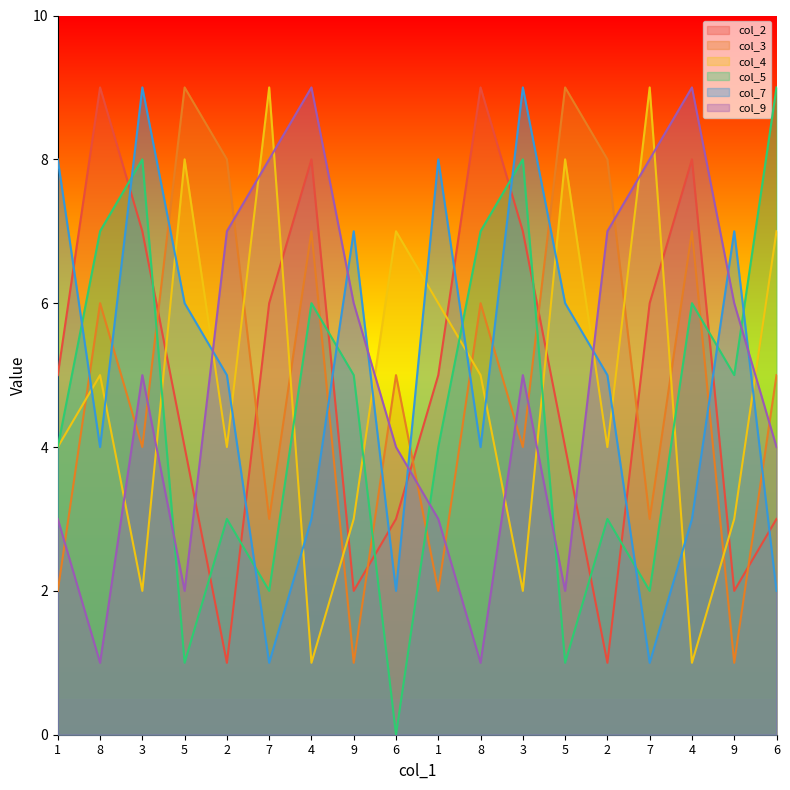

What is the spread (max minus min) of values at 9?

6